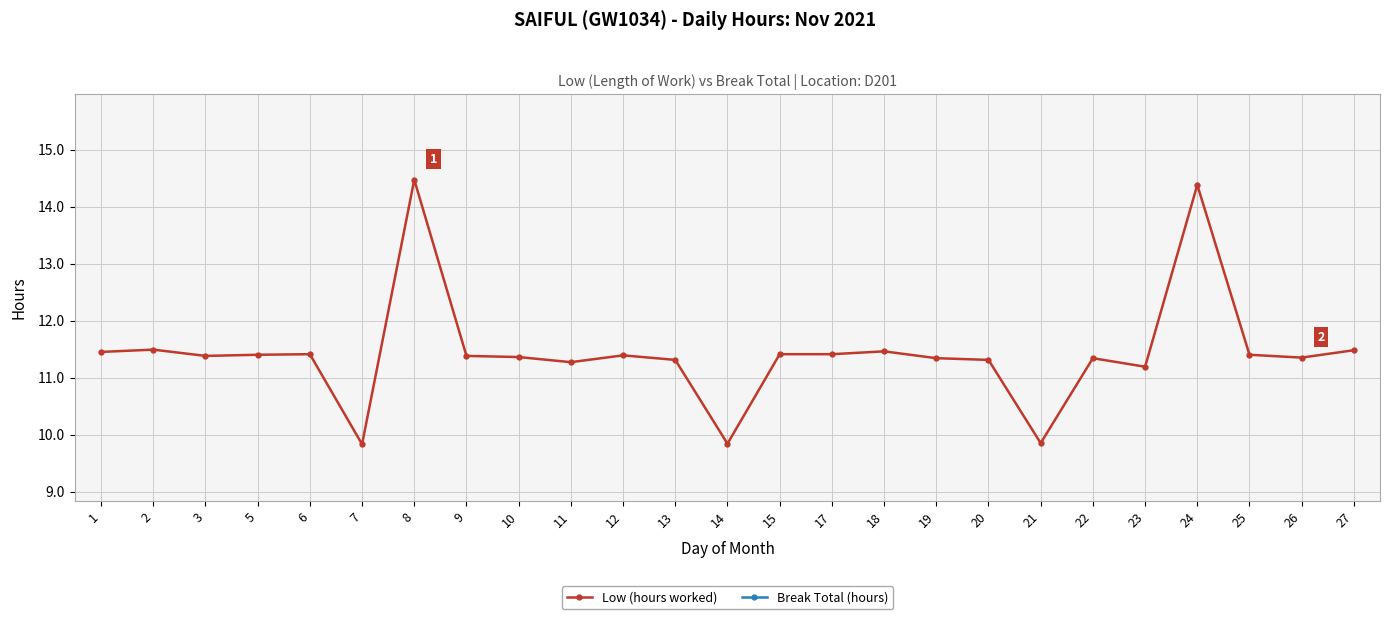

Reading left to right, list all the values displayed in this chart.

Low (hours worked): 11.4	11.5	11.4	11.4	11.4	9.8	14.5	11.4	11.4	11.3	11.4	11.3	9.8	11.4	11.4	11.5	11.3	11.3	9.8	11.3	11.2	14.4	11.4	11.3	11.5
Break Total (hours): 0.0	0.0	0.0	0.0	0.0	0.0	0.0	0.0	0.0	0.0	0.0	0.0	0.0	0.0	0.0	0.0	0.0	0.0	0.0	0.0	0.0	0.0	0.0	0.0	0.0